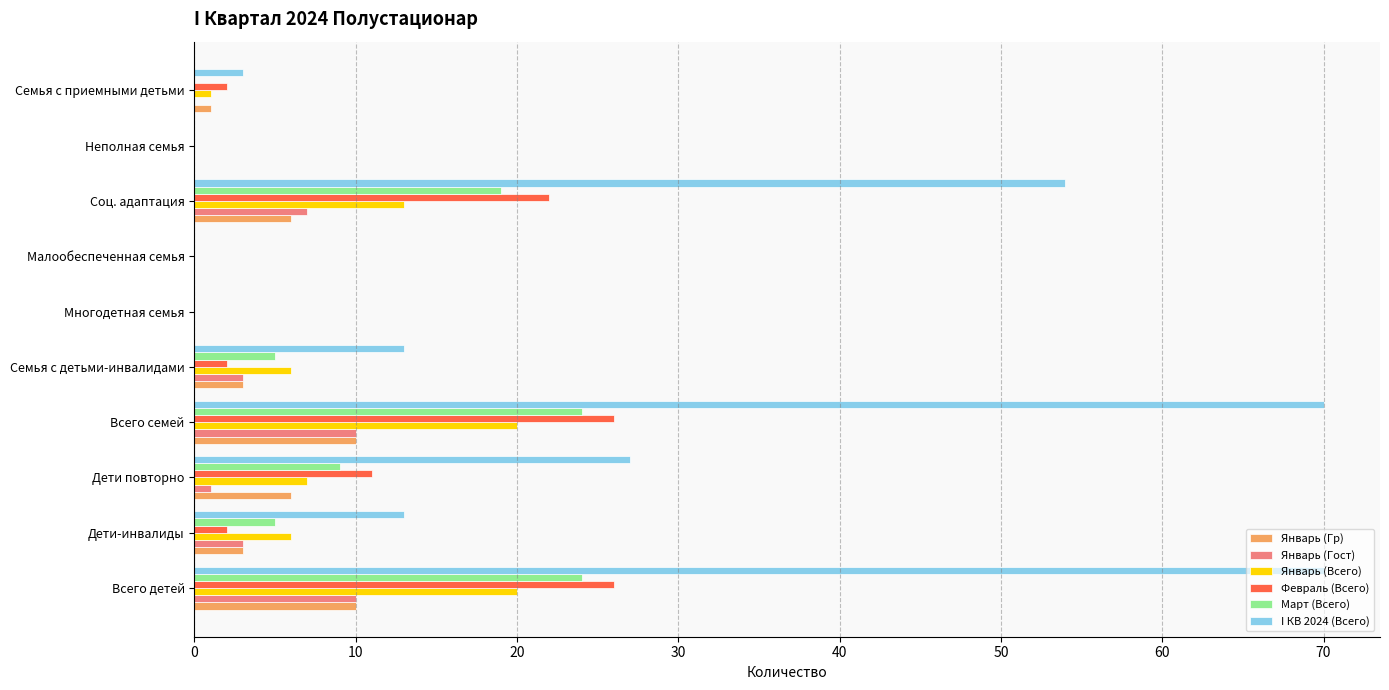

Is it true that I КВ 2024 (Всего) equals 0 at Малообеспеченная семья?

True